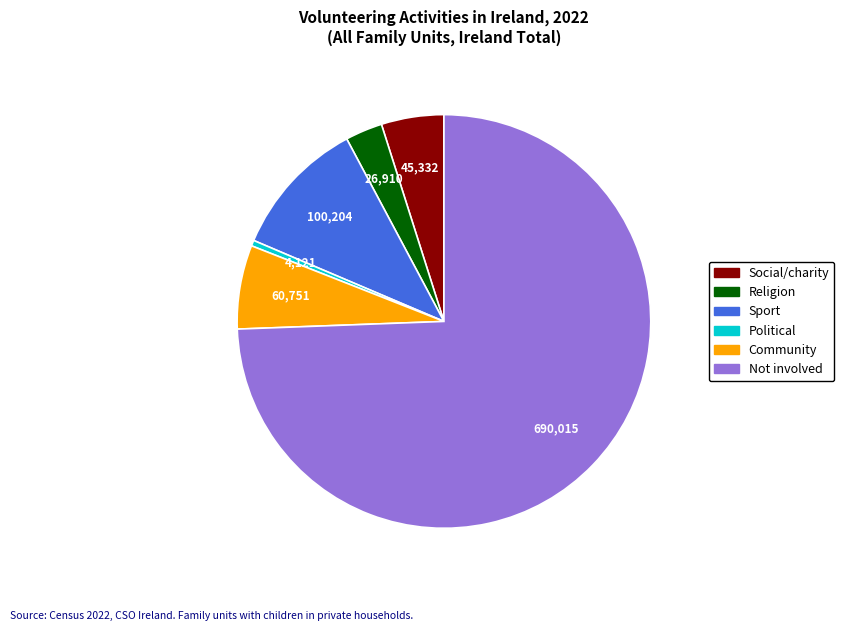

Is it true that Political is 0% of the pie?

True